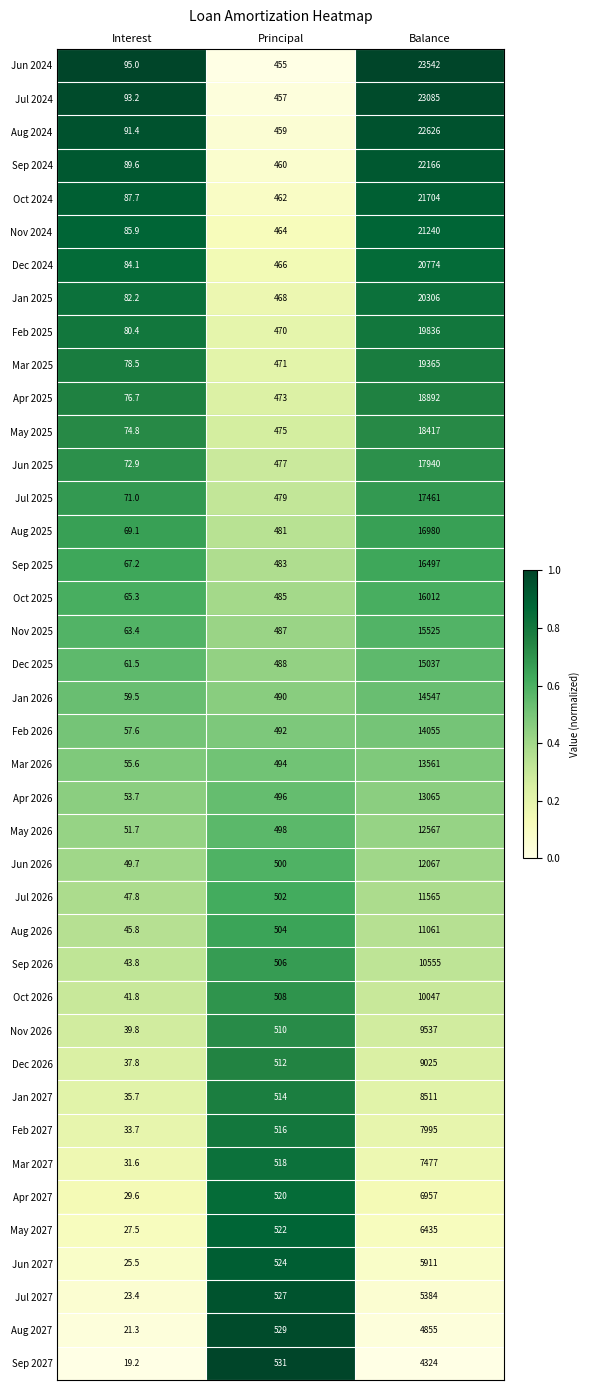

What is the spread (max minus min) of values at Balance?

19218.0